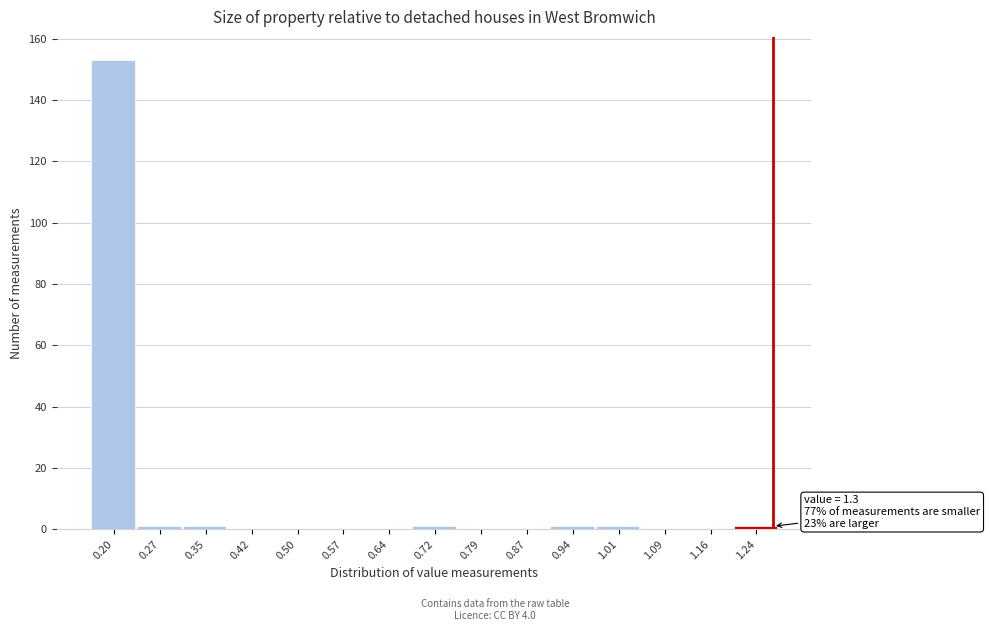

Reading left to right, extract all data points from this chart.

0.20=153	0.27=1	0.35=1	0.42=0	0.50=0	0.57=0	0.64=0	0.72=1	0.79=0	0.87=0	0.94=1	1.01=1	1.09=0	1.16=0	1.24=1